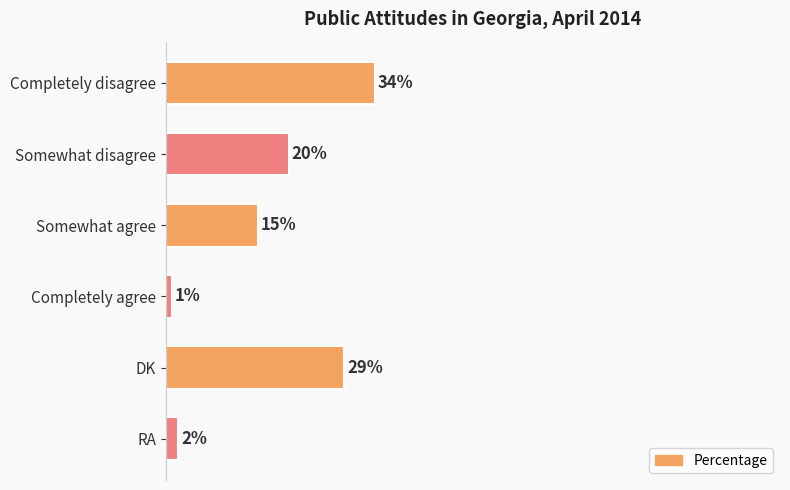

Rank the categories by value from highest to lowest.

Completely disagree, DK, Somewhat disagree, Somewhat agree, RA, Completely agree